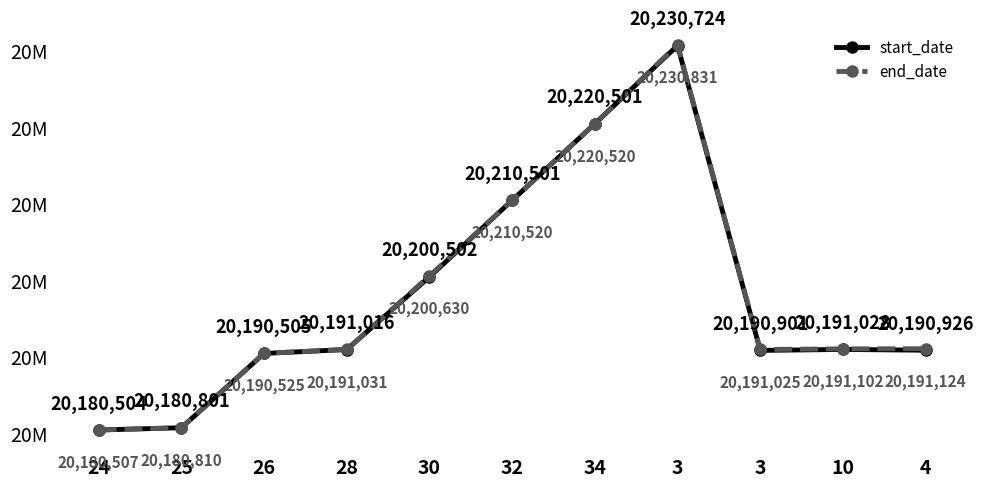

Does the chart have visible grid lines?

No